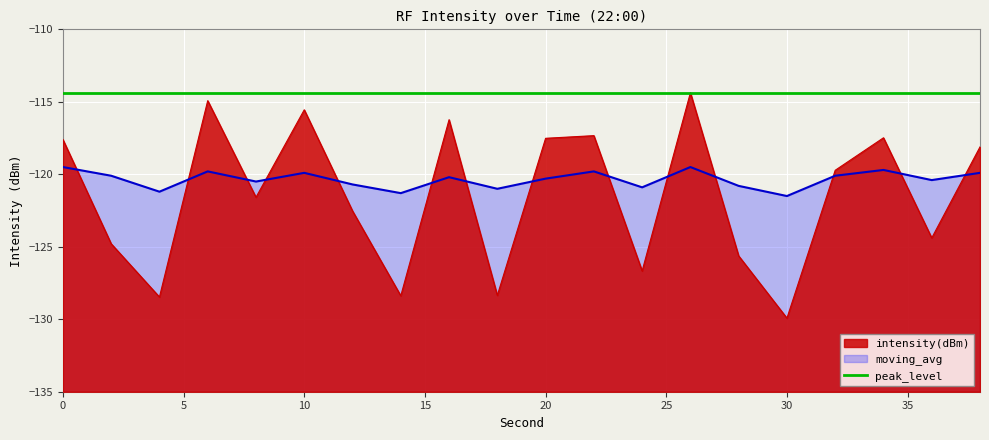

What is the greatest value displayed?

-114.4